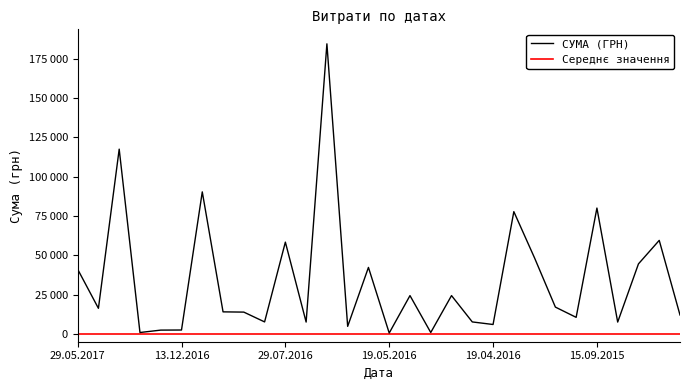

List the series in order of their peak value, highest first.

СУМА (ГРН), Середнє значення